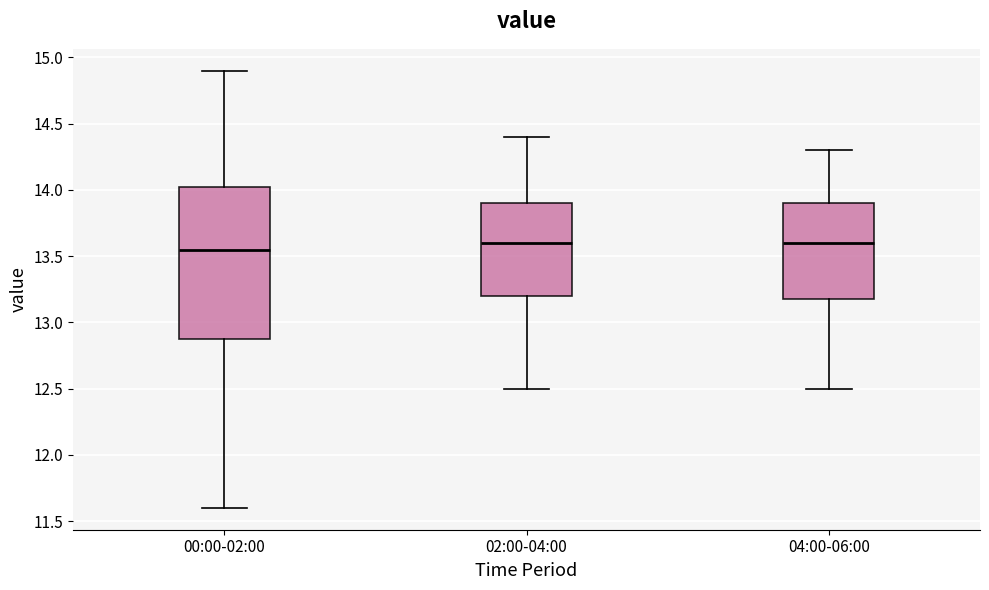

Reading left to right, read every box against the y-axis: the position of its median line, the range the box covers, and the ends of its whiskers. The values are not printed on the chart, so give them approximately, as read against the axis.

00:00-02:00: median 13.55, box 12.90 to 14.05, whiskers 11.60 to 14.90
02:00-04:00: median 13.60, box 13.20 to 13.90, whiskers 12.50 to 14.40
04:00-06:00: median 13.60, box 13.20 to 13.90, whiskers 12.50 to 14.30